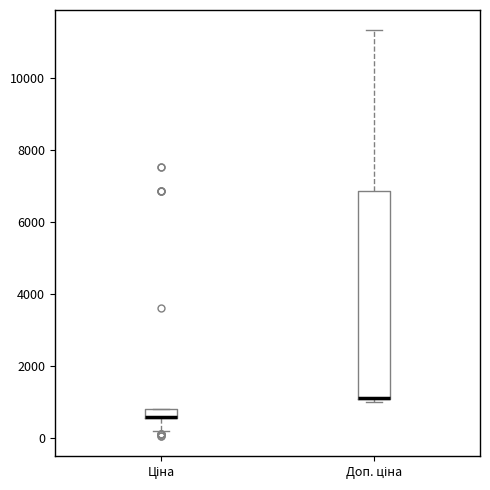

Comparing the boxes themselves (not the whiskers), which one is the tallest?

Доп. ціна